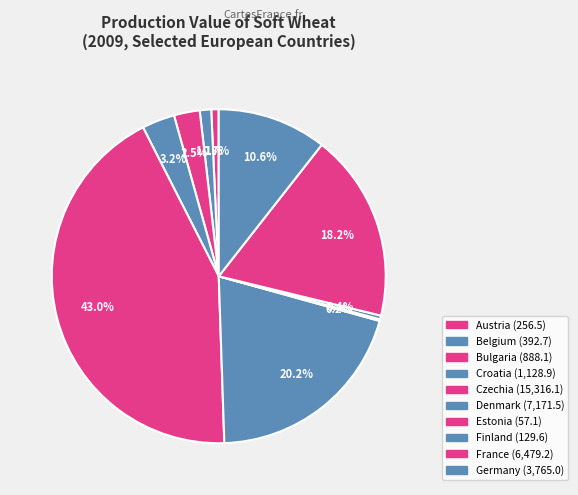

To the nearest percent, what percentage of the pie is Bulgaria?

2%